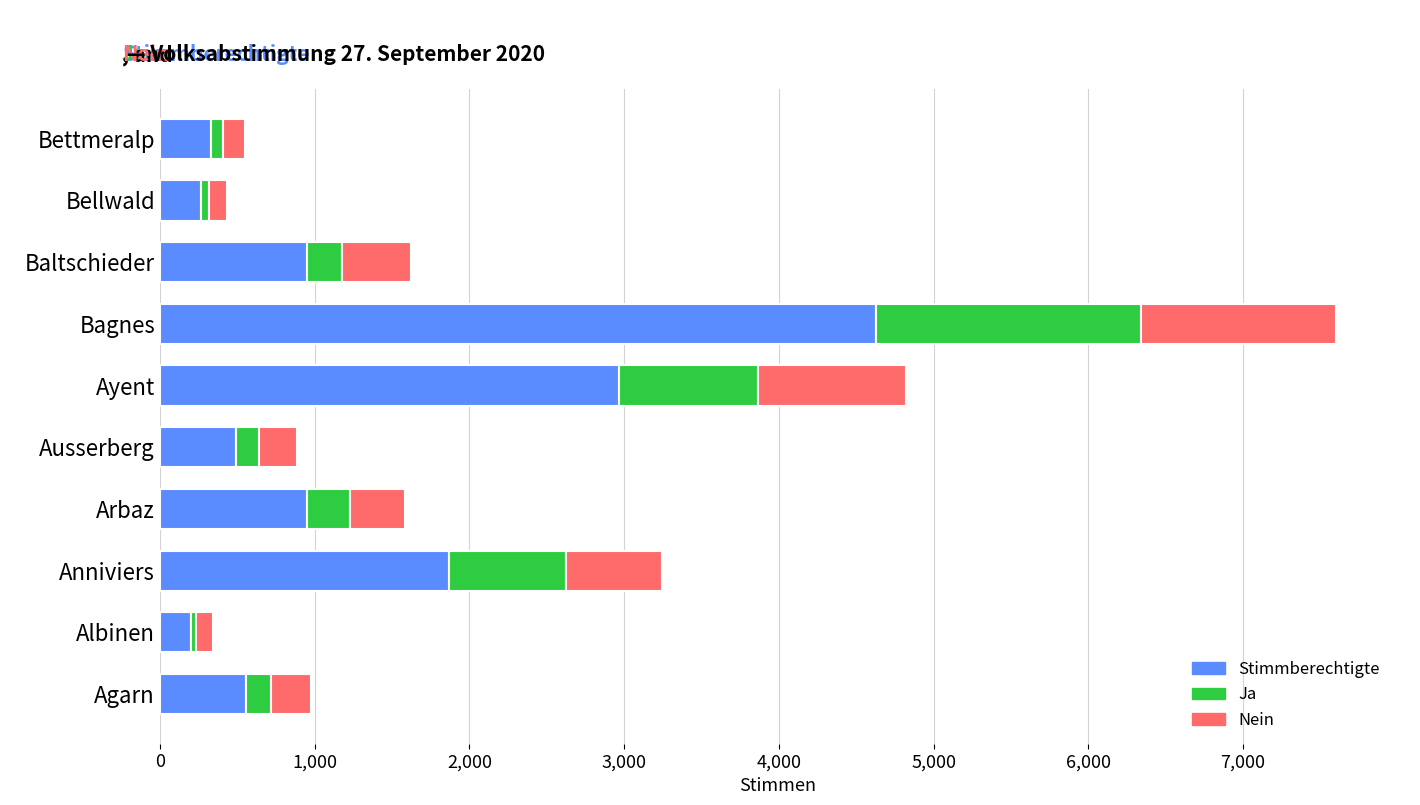

At which category is the sum across all series the highest?

Bagnes